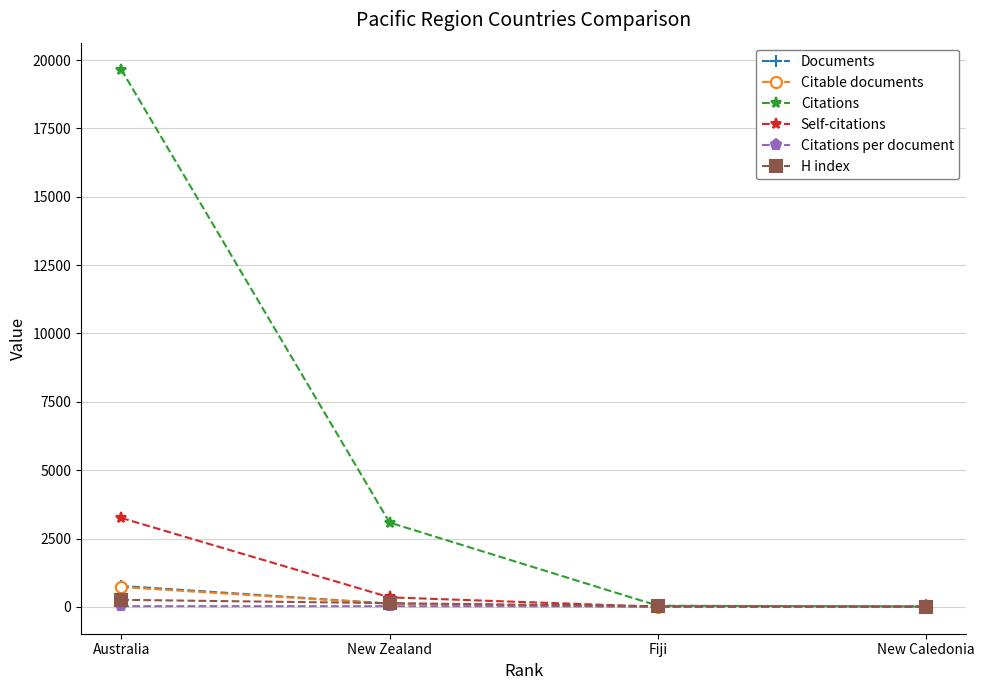

Which series has the widest spread of values?

Citations